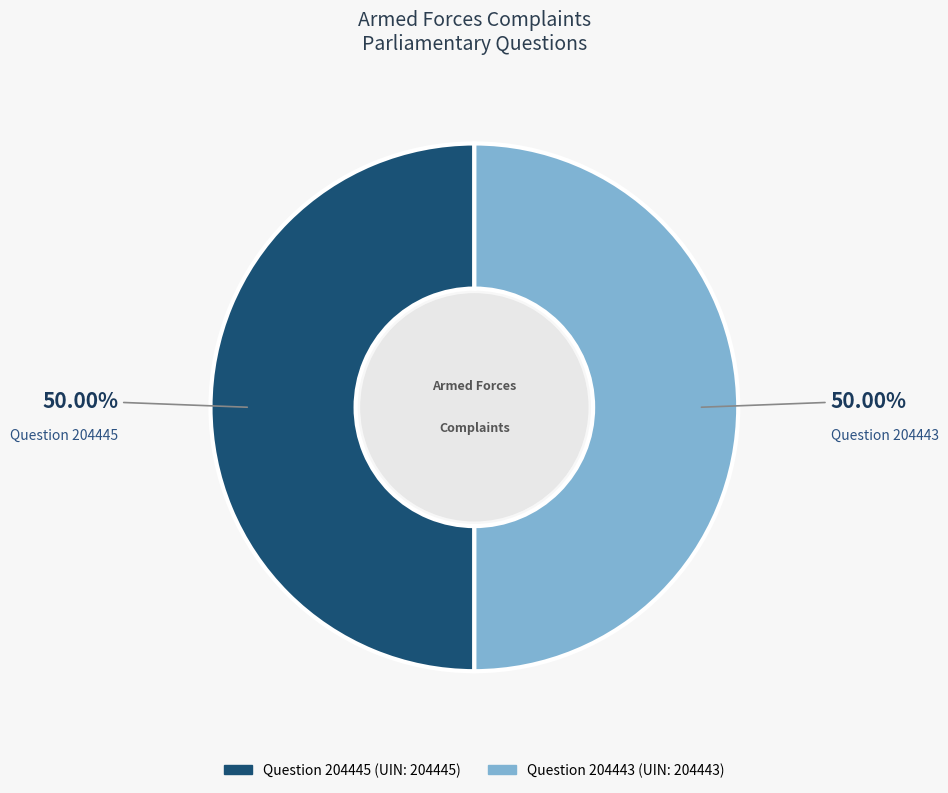

Approximately how many times larger is the value at Question 204445 compared to Question 204443?

1.0